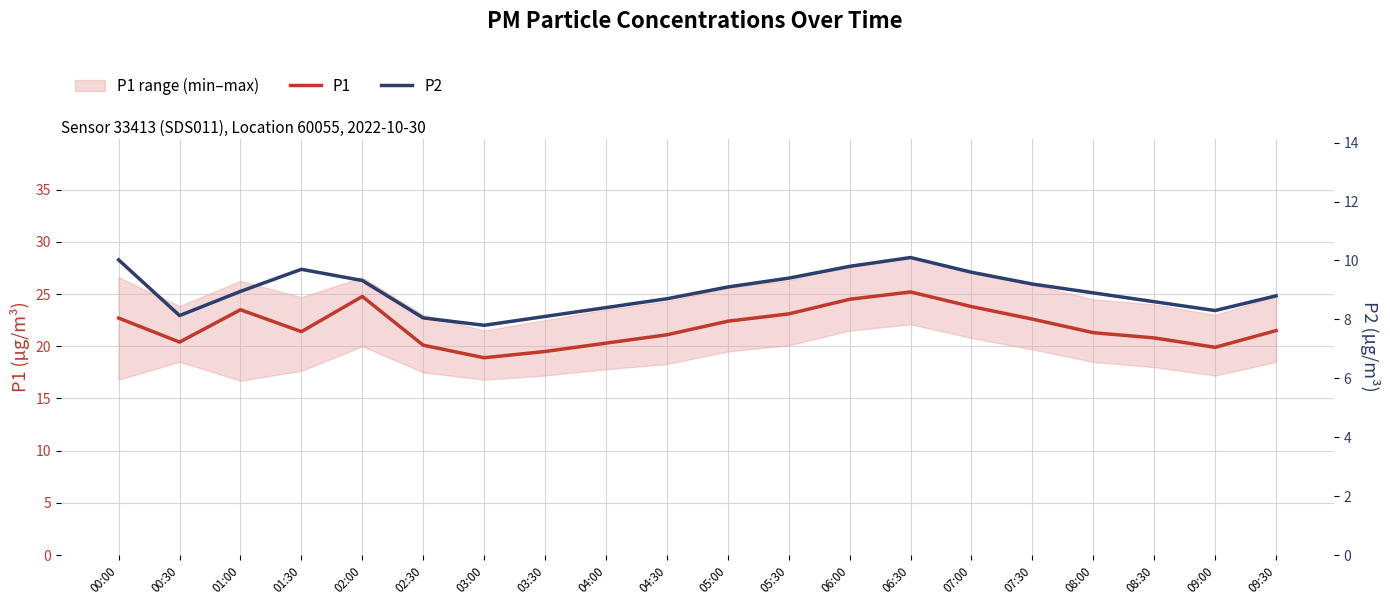

Reading right to left, extract all data points from this chart.

P1: 21.5	19.9	20.8	21.3	22.6	23.8	25.2	24.5	23.1	22.4	21.1	20.3	19.5	18.9	20.1	24.8	21.4	23.5	20.4	22.7
P2: 8.8	8.3	8.6	8.9	9.2	9.6	10.1	9.8	9.4	9.1	8.7	8.4	8.1	7.8	8.1	9.3	9.7	8.9	8.1	10.0